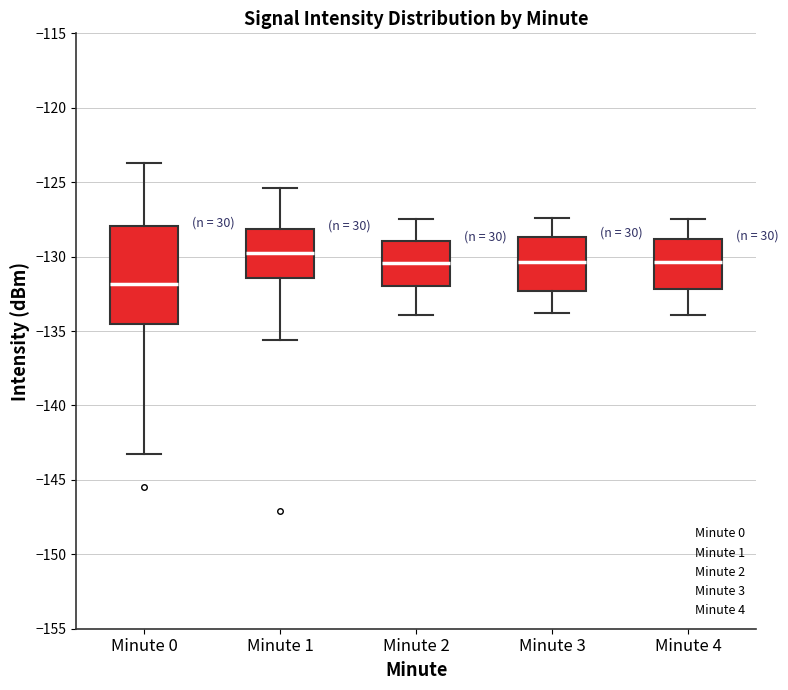

Comparing the boxes themselves (not the whiskers), which one is the tallest?

Minute 0